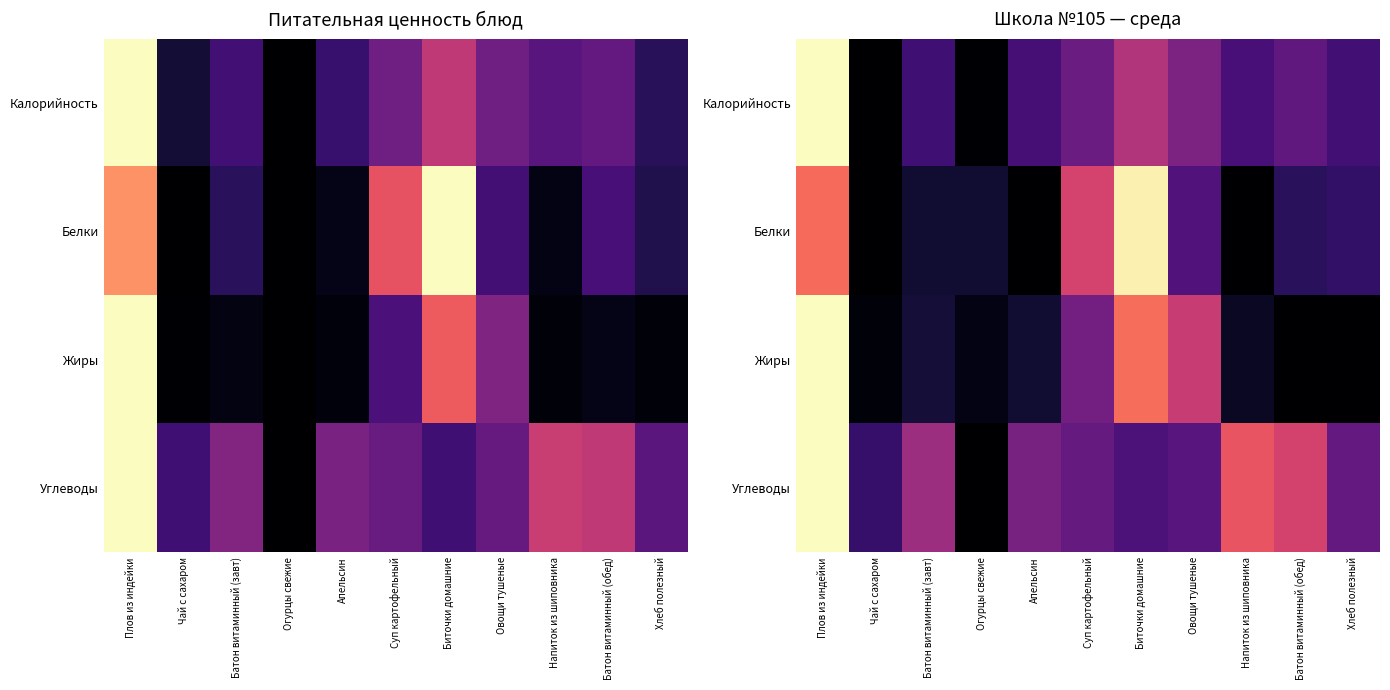

Is it true that Углеводы equals 0.6 at Огурцы свежие?

False